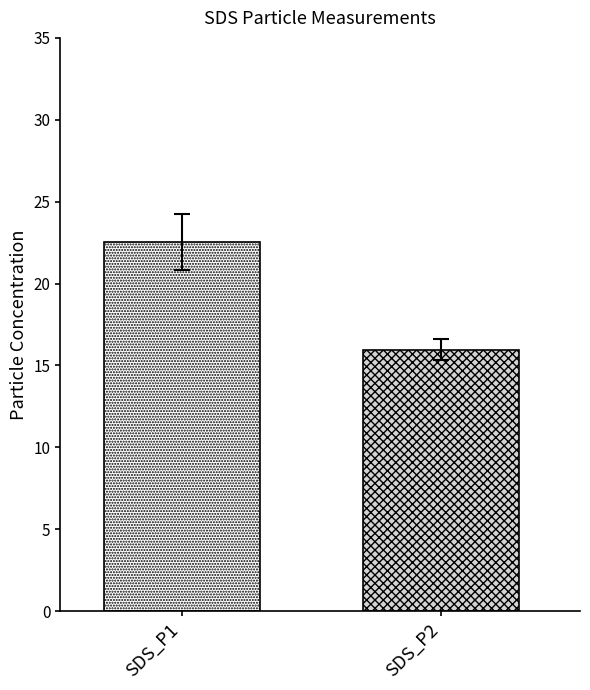

What is the greatest value displayed?

22.5